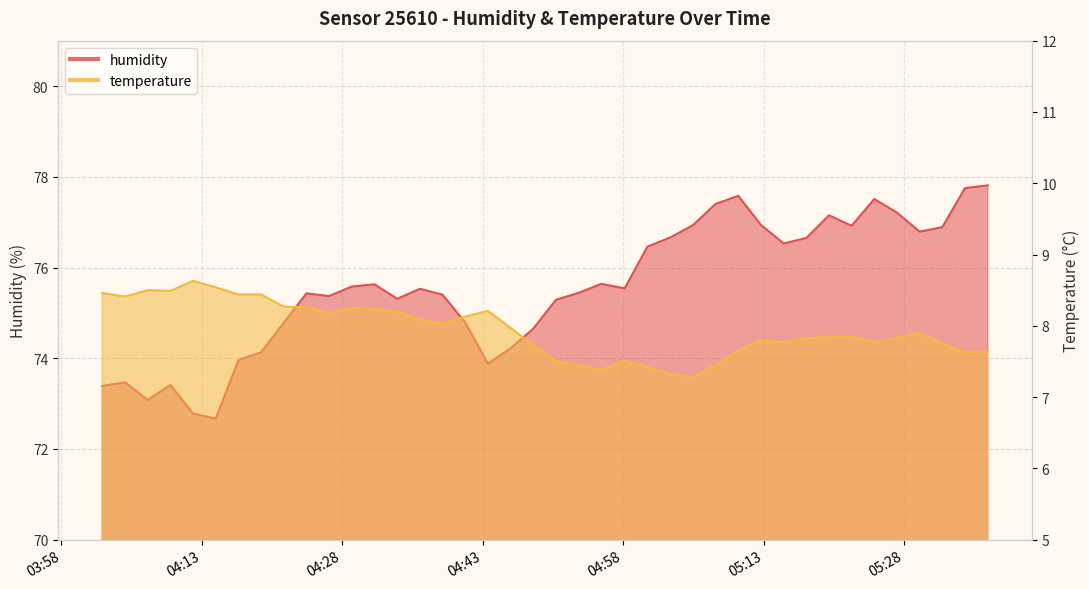

At which category is the sum across all series the highest?

2023-04-07T05:36:57